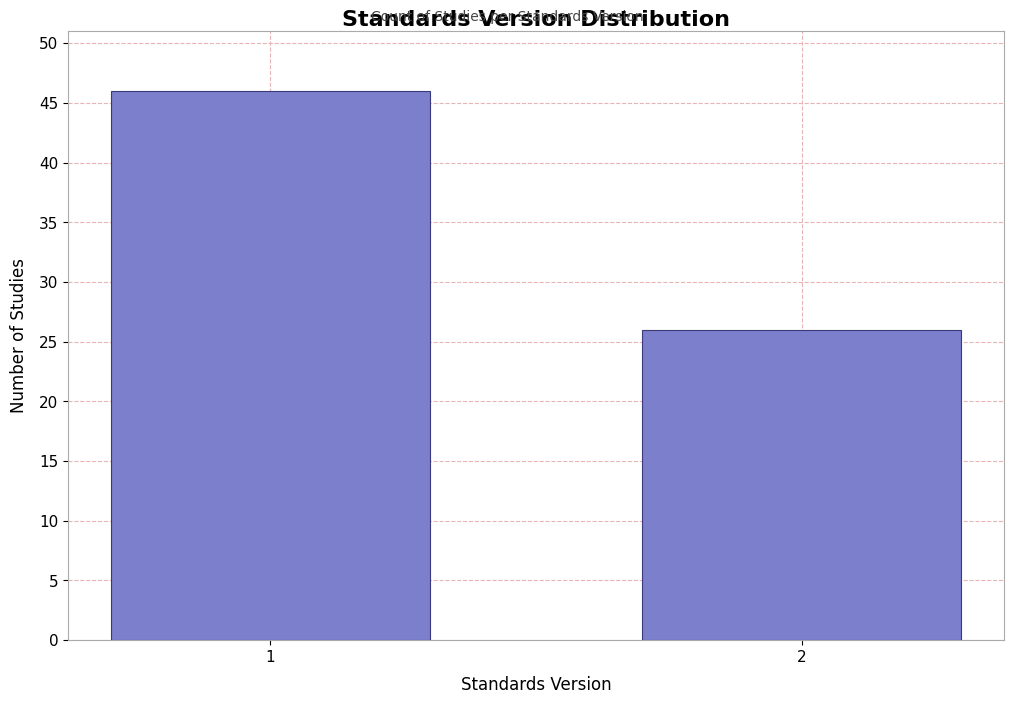

Reading left to right, what are all the values shown in this chart?

1=46	2=26